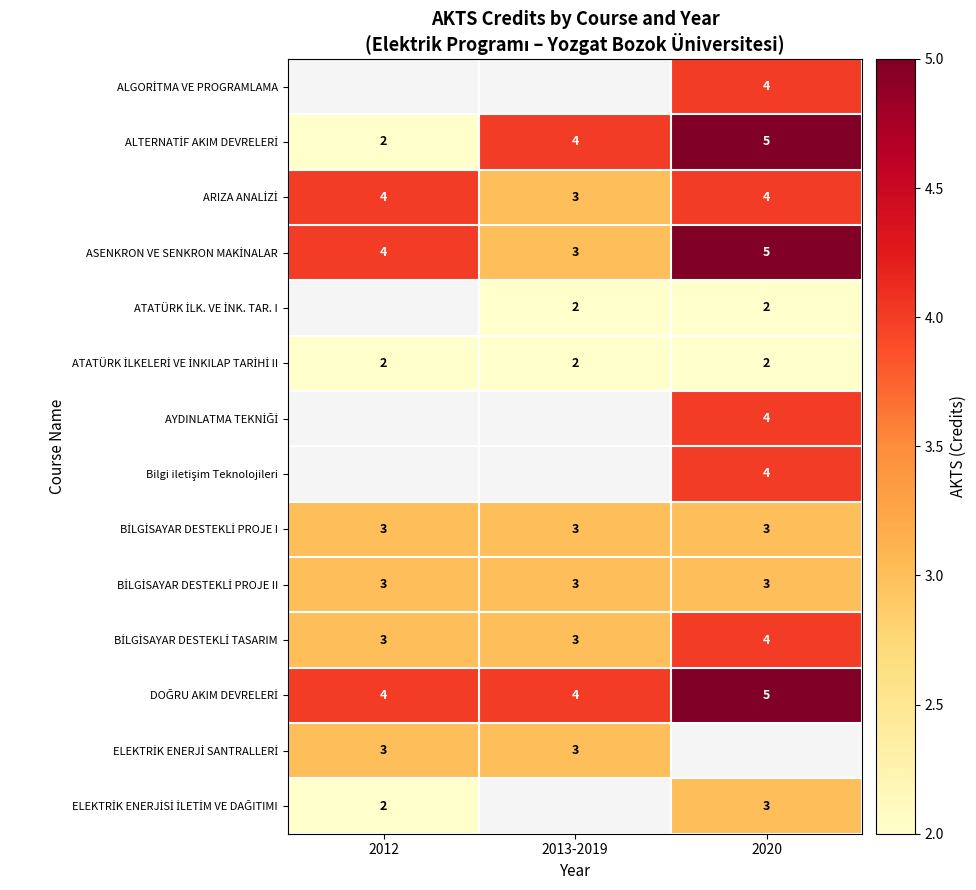

Which series has the largest range (max minus min)?

ALTERNATİF AKIM DEVRELERİ